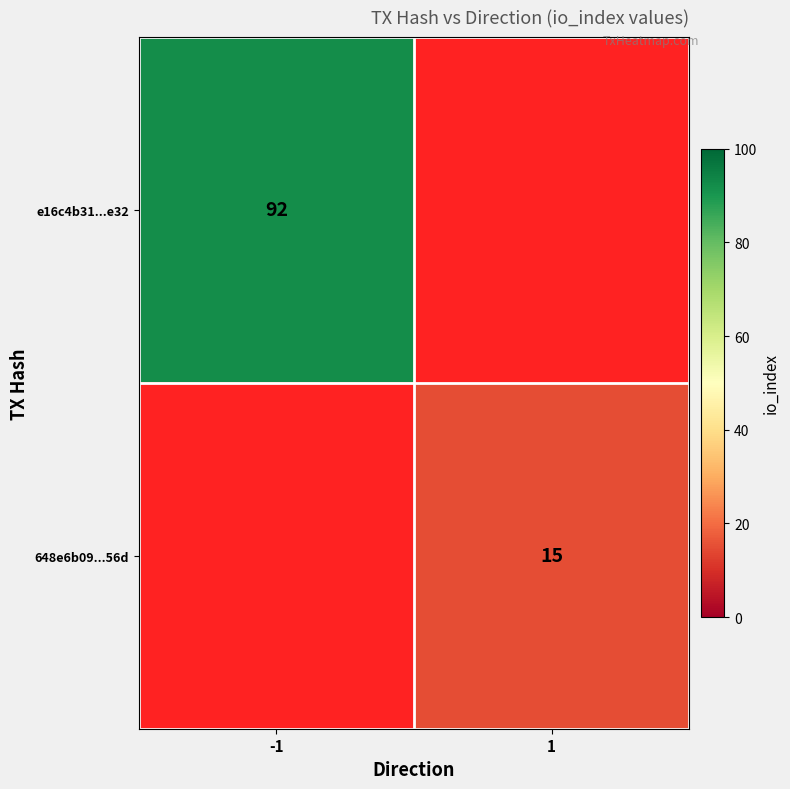

True or false: 648e6b09...56d has a value of 15 at 1.

True